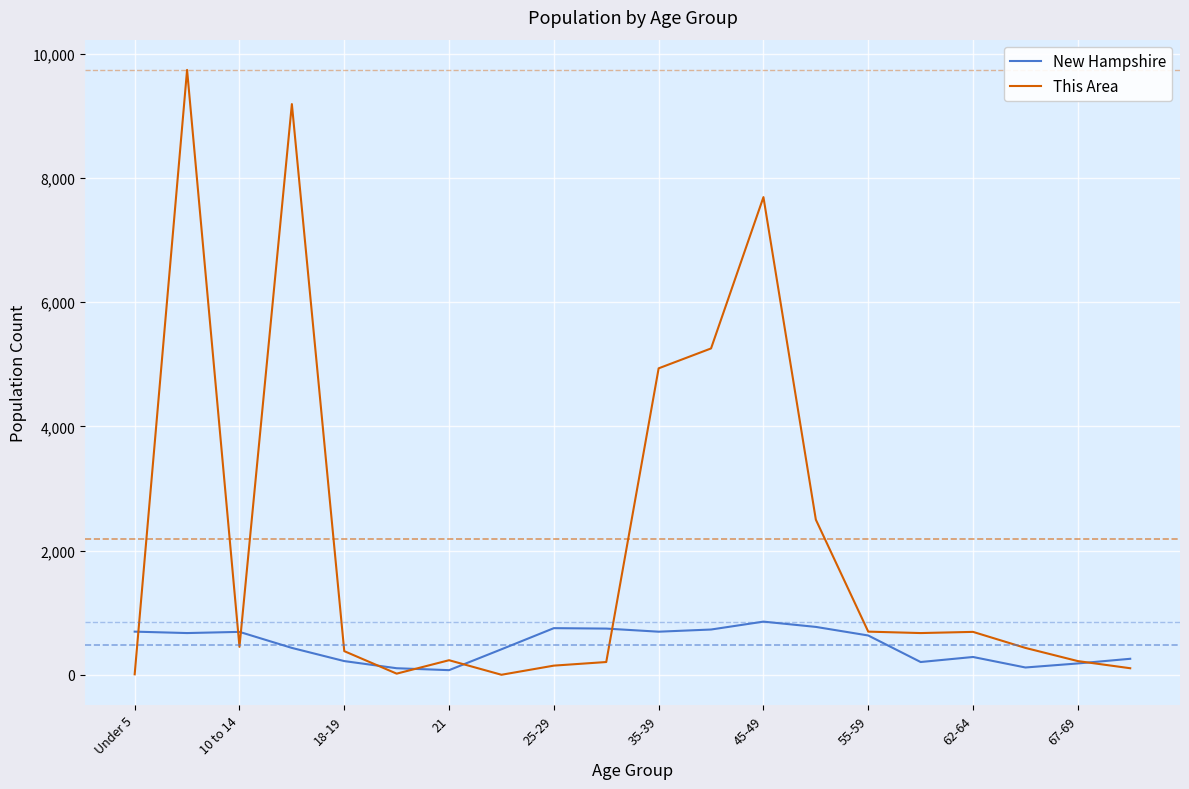

How many values in the New Hampshire series are below 635?

10